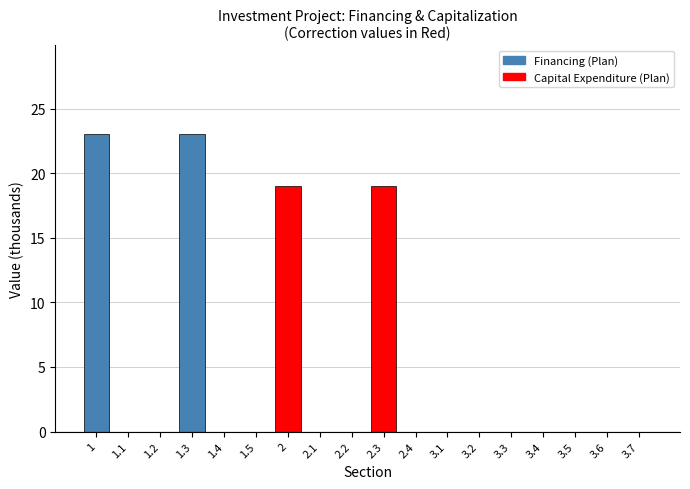

Reading right to left, transcribe all the data shown in this chart.

3.7=0	3.6=0	3.5=0	3.4=0	3.3=0	3.2=0	3.1=0	2.4=0	2.3=19	2.2=0	2.1=0	2=19	1.5=0	1.4=0	1.3=23	1.2=0	1.1=0	1=23